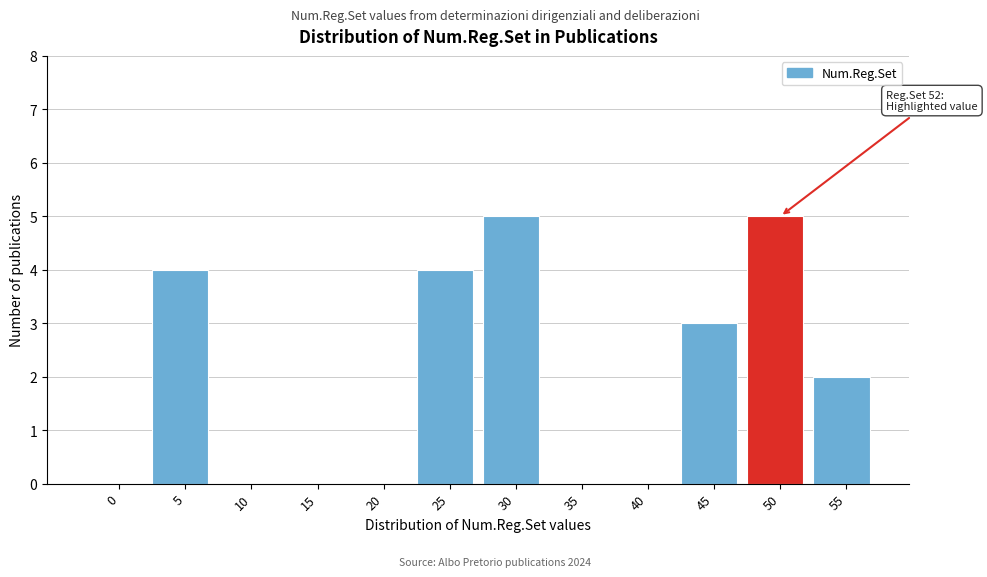

Reading left to right, what are all the values shown in this chart?

0=0	5=4	10=0	15=0	20=0	25=4	30=5	35=0	40=0	45=3	50=5	55=2